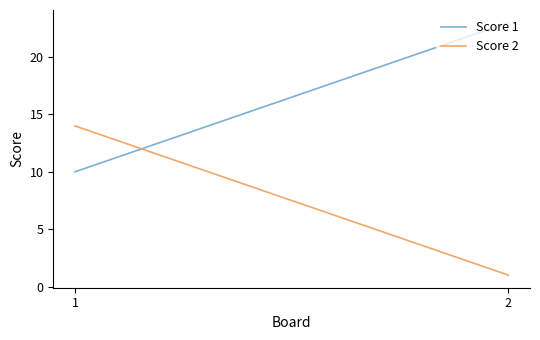

At how many categories does at least one series exceed 20?

1